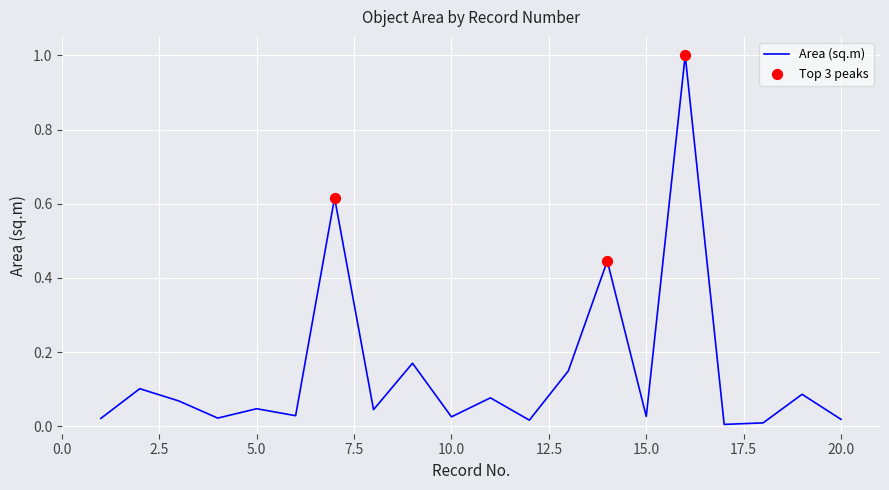

What is the greatest value displayed?

1.0